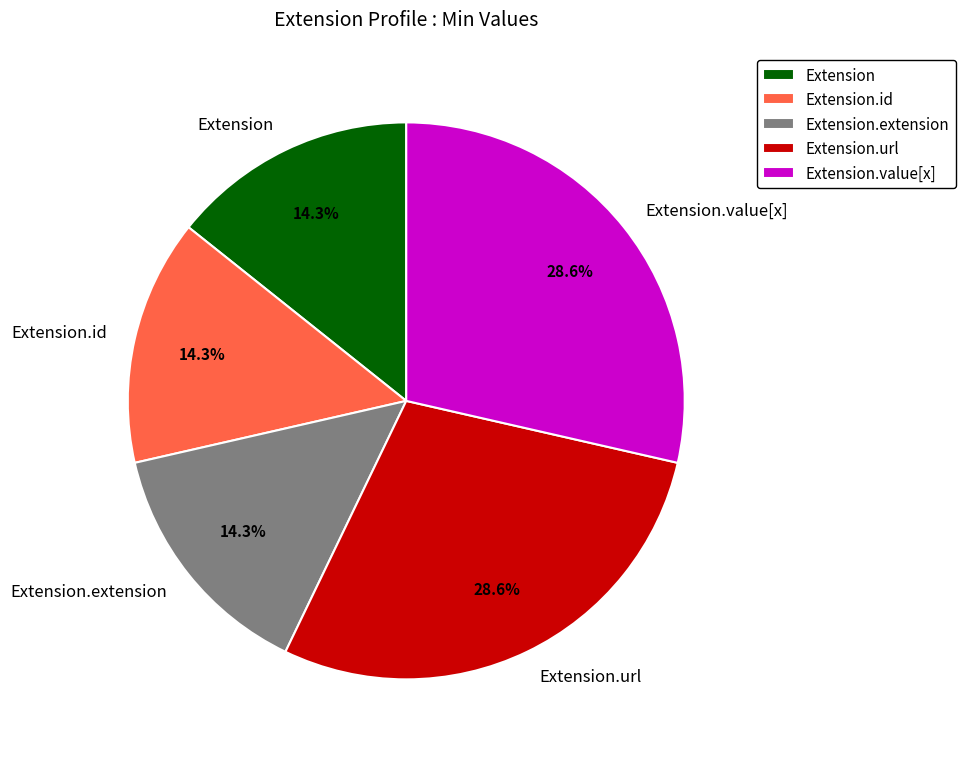

What percentage do Extension.extension and Extension.value[x] together represent?

42.9%